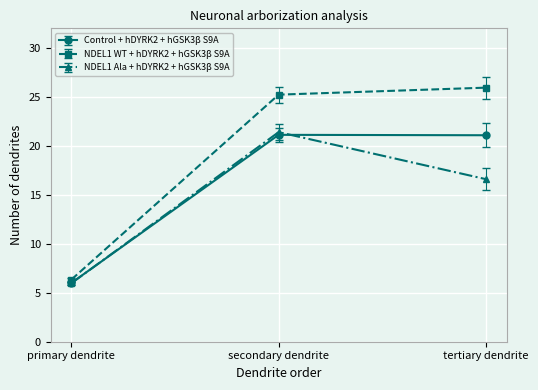

Between primary dendrite and tertiary dendrite, which series saw the biggest shift?

NDEL1 WT + hDYRK2 + hGSK3β S9A